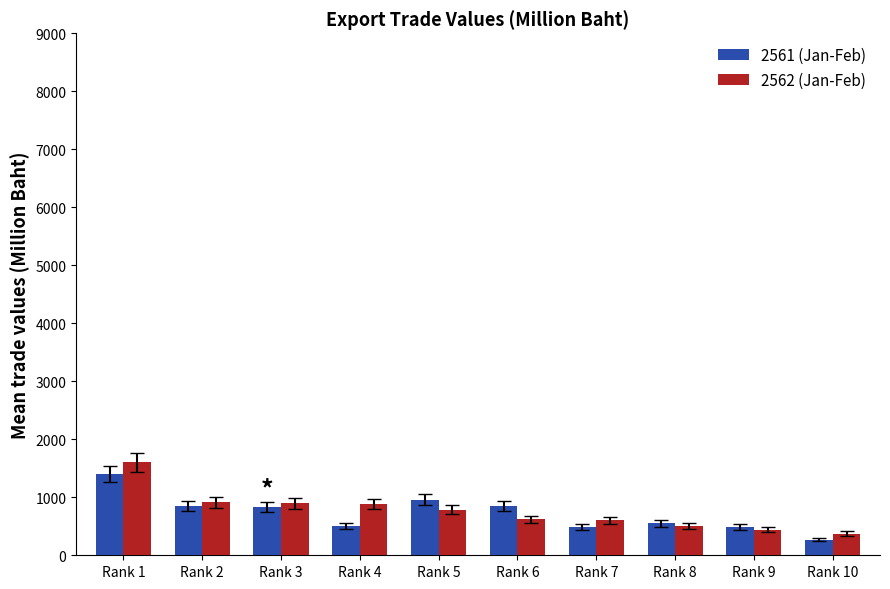

At which label does 2561 (Jan-Feb) reach its minimum?

Rank 10